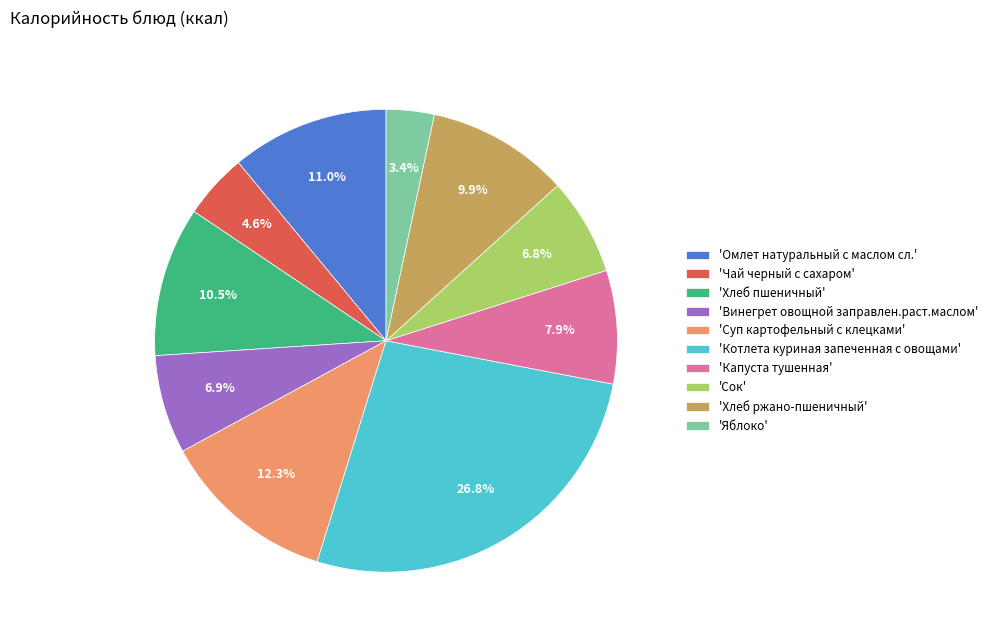

Which slice is the smallest?

'Яблоко'